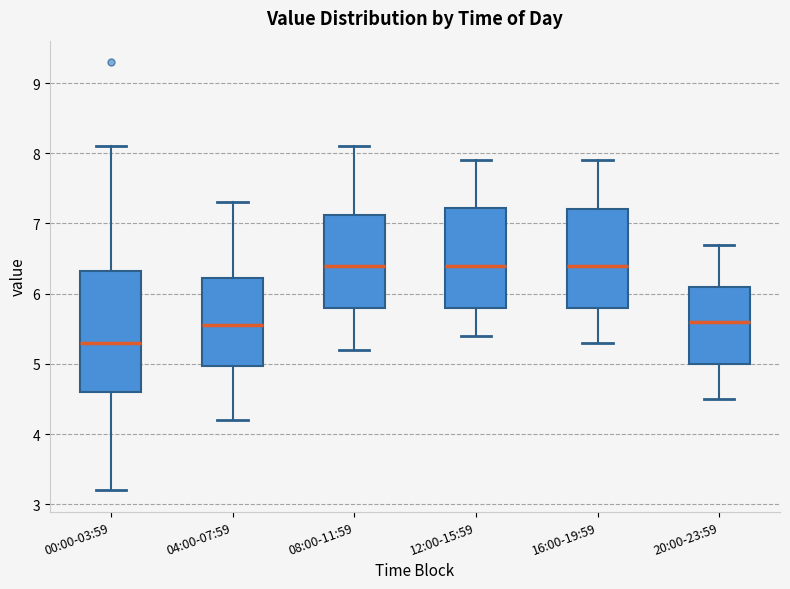

Comparing the boxes themselves (not the whiskers), which one is the tallest?

00:00-03:59